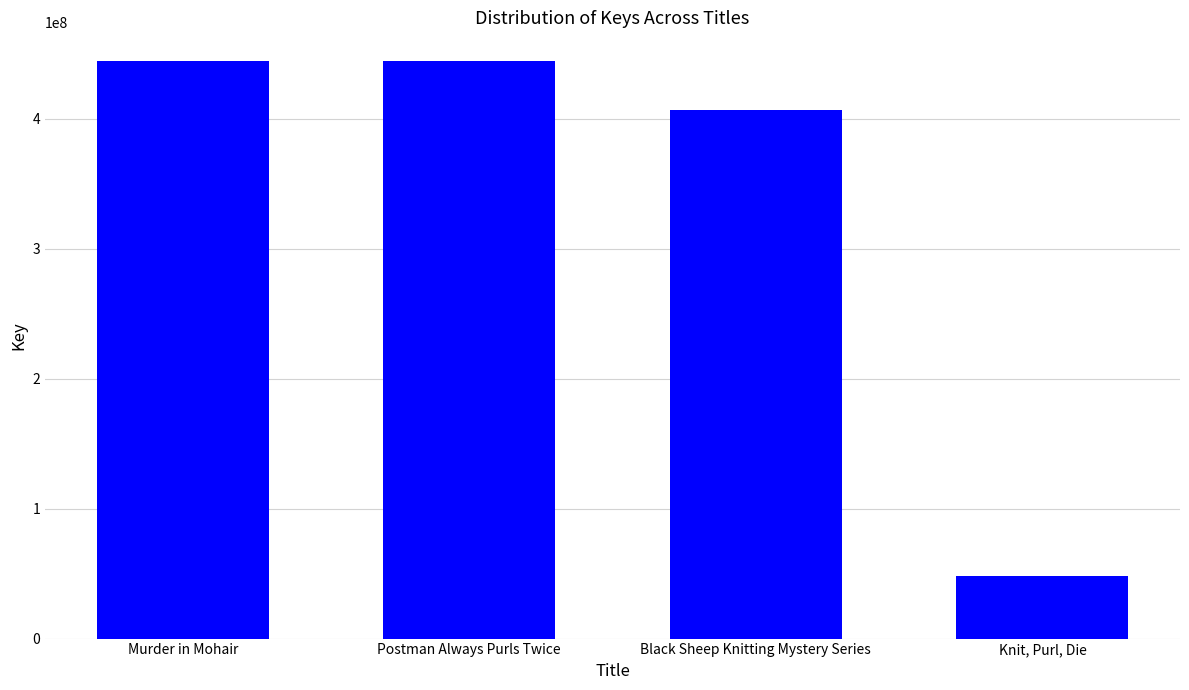

Rank the categories by value from lowest to highest.

Knit, Purl, Die, Black Sheep Knitting Mystery Series, Postman Always Purls Twice, Murder in Mohair